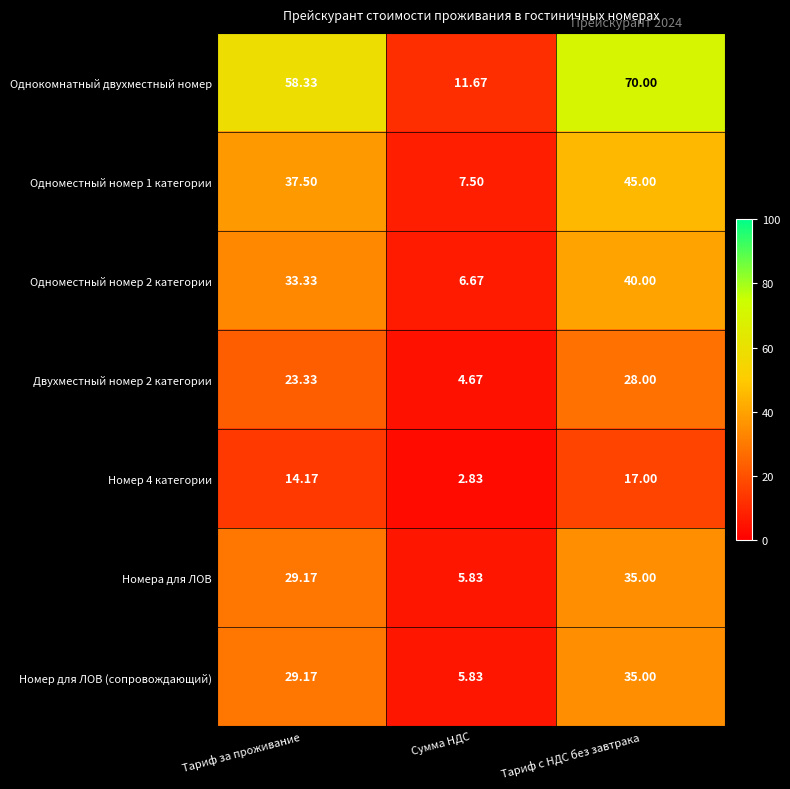

Rank the categories by Одноместный номер 1 категории value from lowest to highest.

Сумма НДС, Тариф за проживание, Тариф с НДС без завтрака